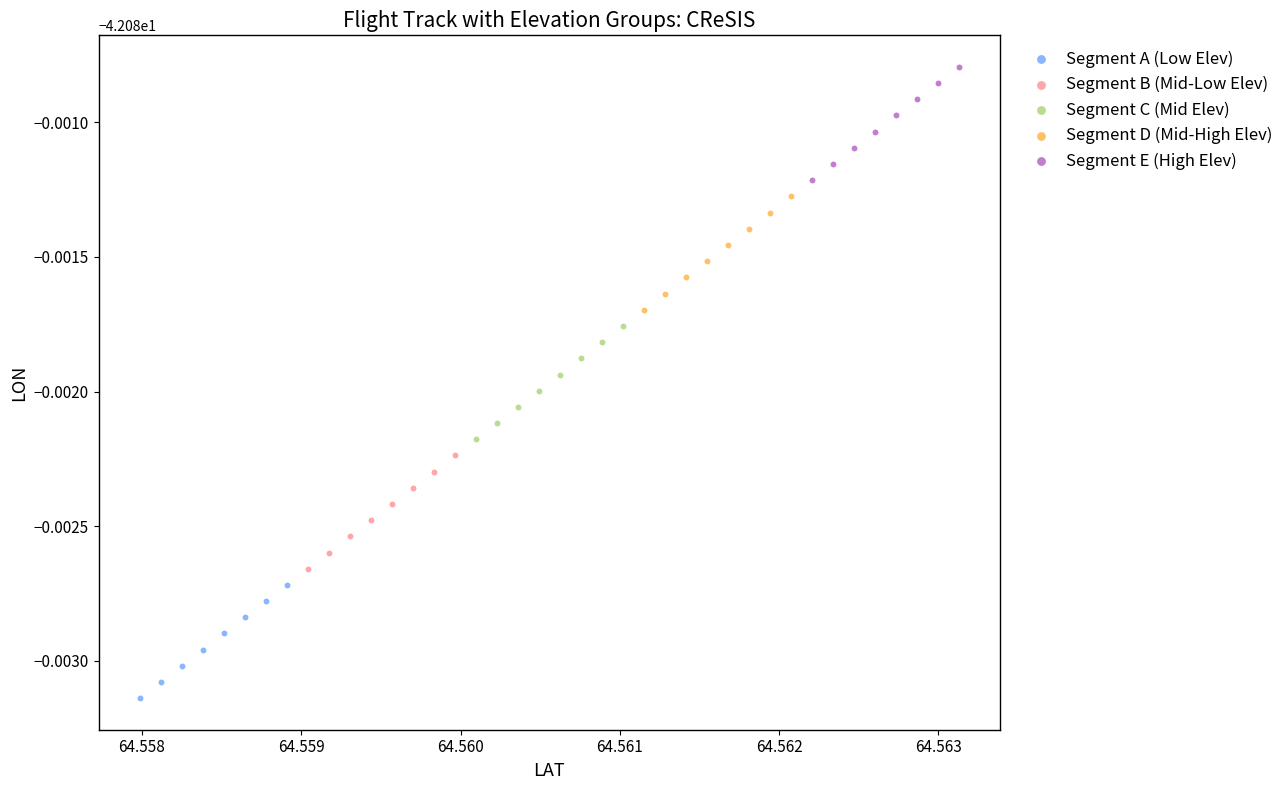

What are all the series names shown in the legend?

Segment A (Low Elev), Segment B (Mid-Low Elev), Segment C (Mid Elev), Segment D (Mid-High Elev), Segment E (High Elev)